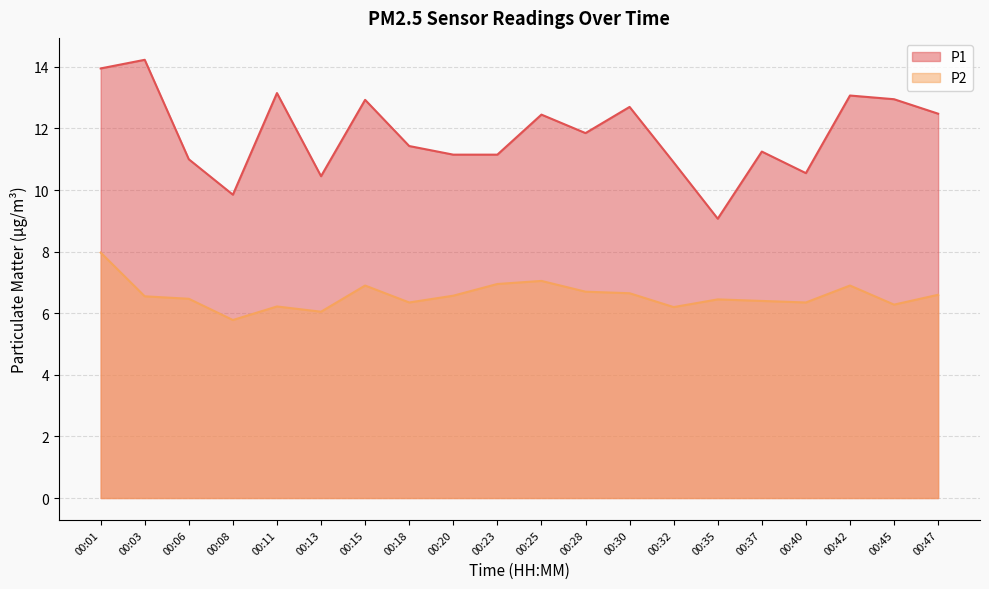

At how many categories does at least one series exceed 13?

4